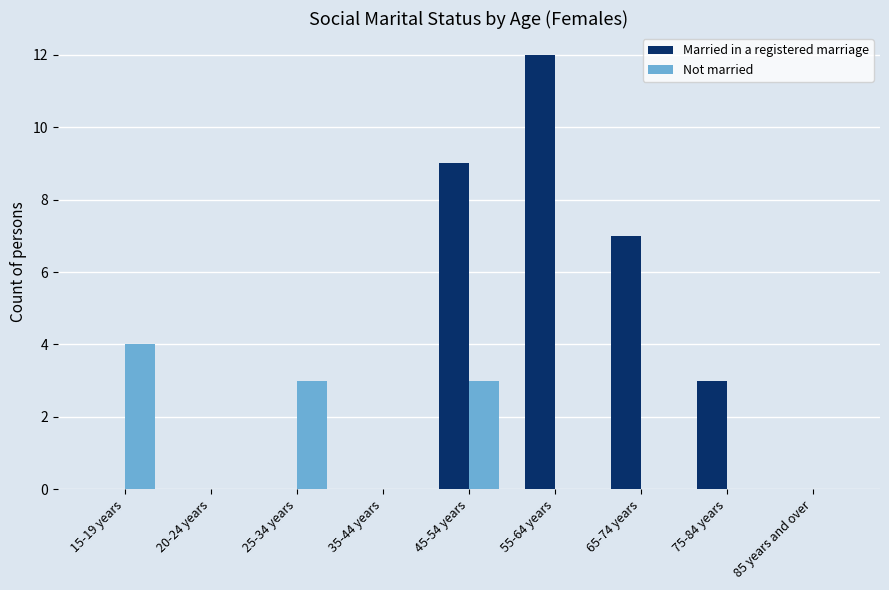

At which category does the chart reach its peak across all series?

55-64 years